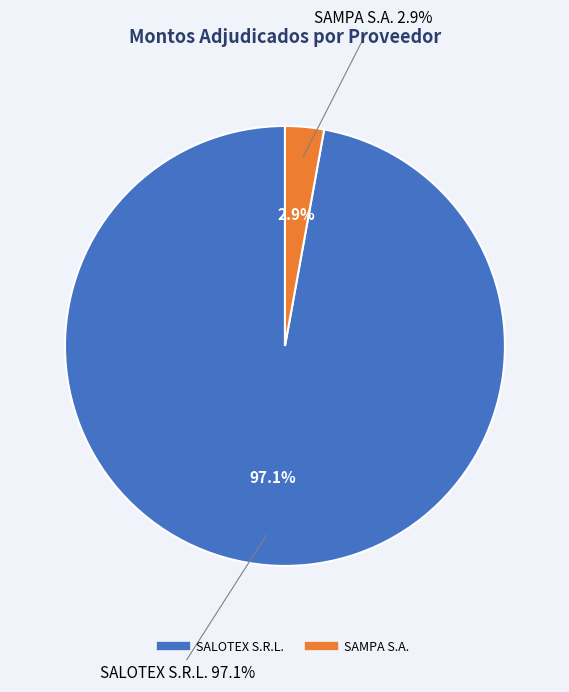

How many segments does this pie chart have?

2